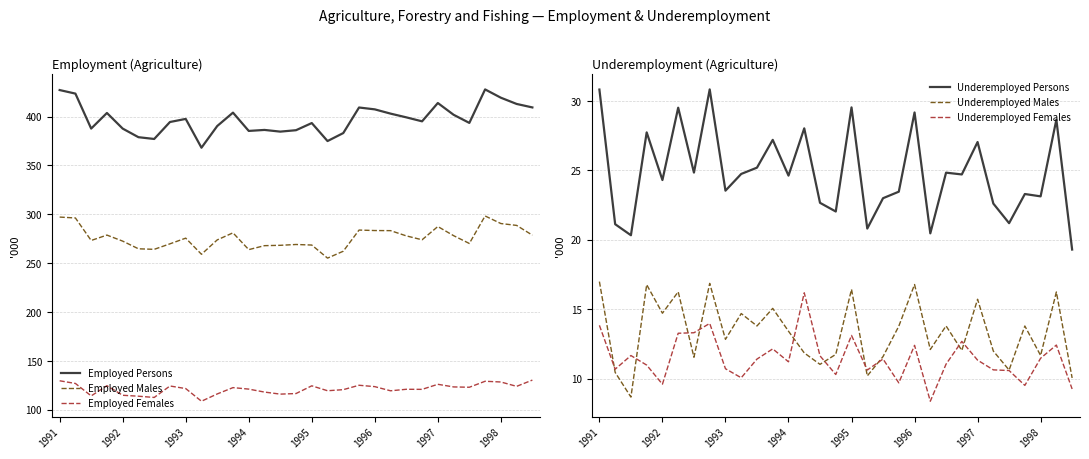

Rank the series by their maximum value, from lowest to highest.

Underemployed Females, Underemployed Males, Underemployed Persons, Employed Females, Employed Males, Employed Persons